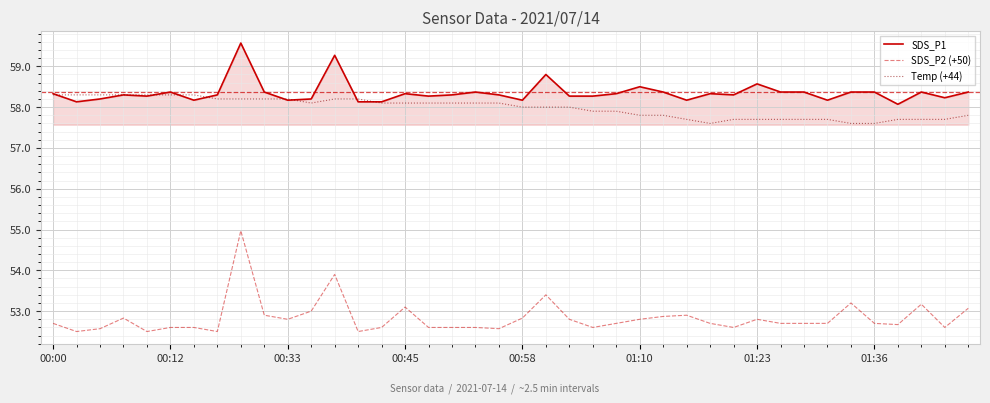

True or false: SDS_P1 and SDS_P2 (+50) intersect in this chart.

False